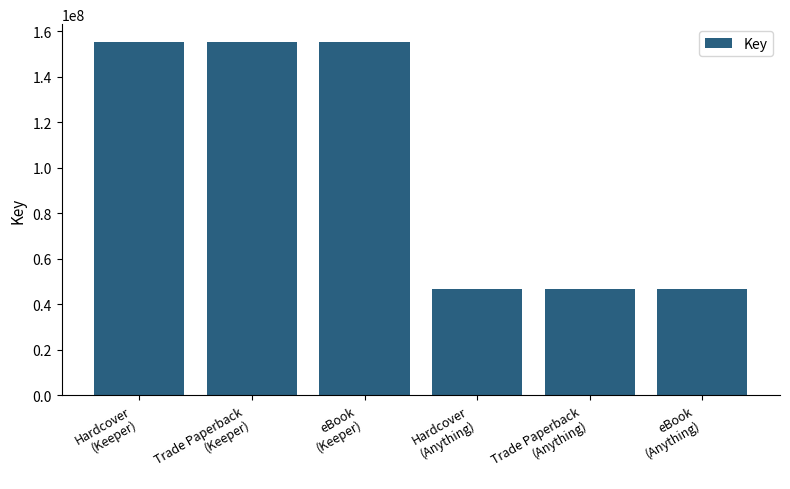

What is the difference between the maximum and second lowest values?

108655817